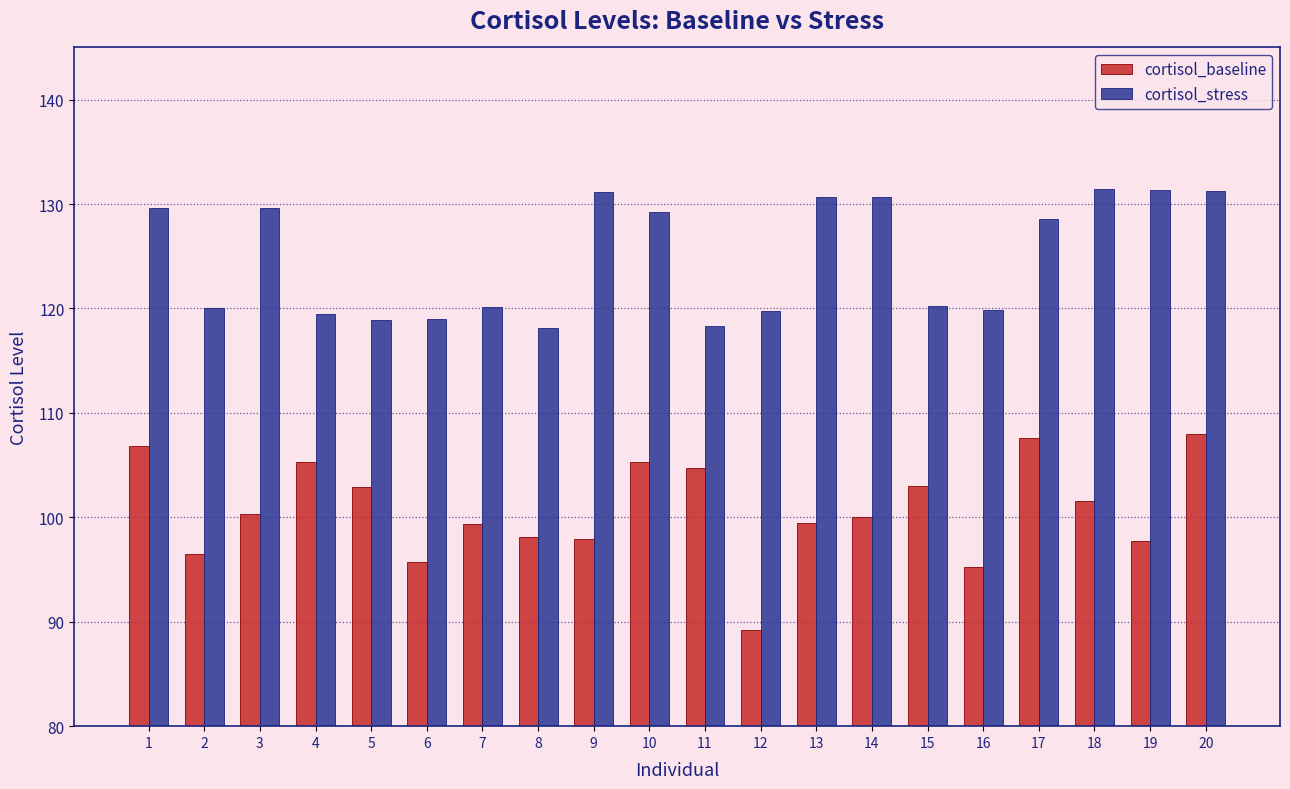

The value of cortisol_baseline at 19 is 97.7. True or false?

True